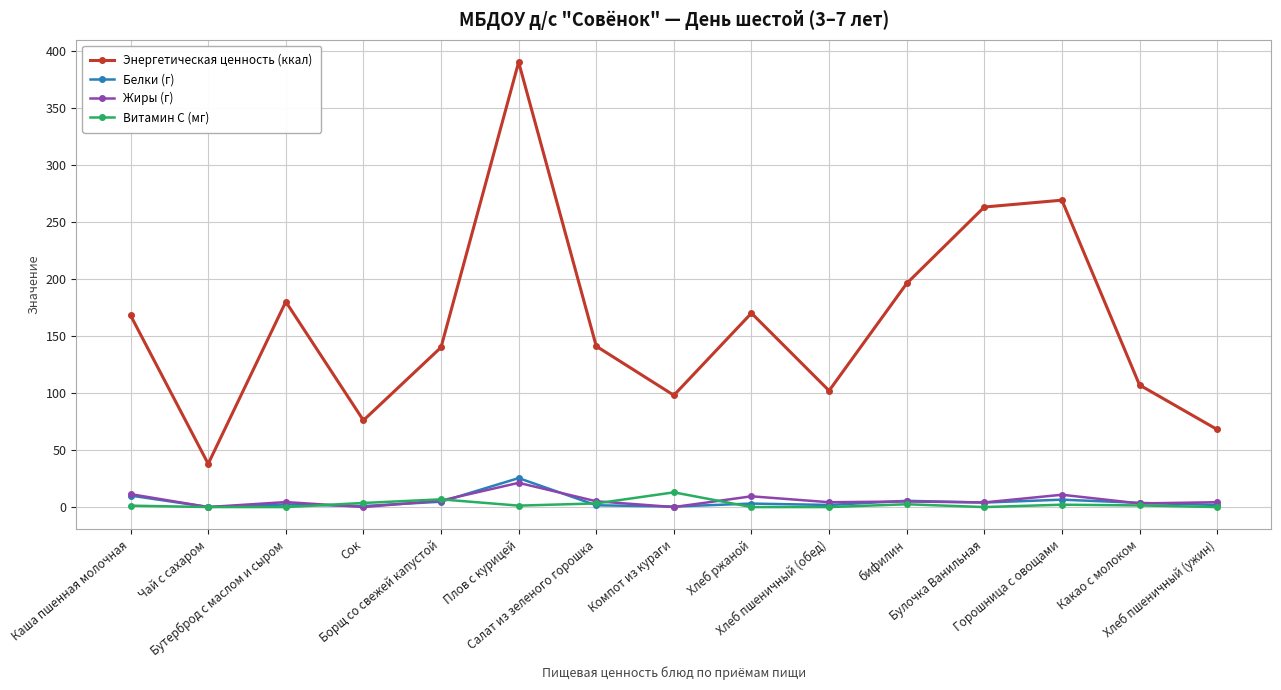

List the series in order of their peak value, lowest first.

Витамин С (мг), Жиры (г), Белки (г), Энергетическая ценность (ккал)